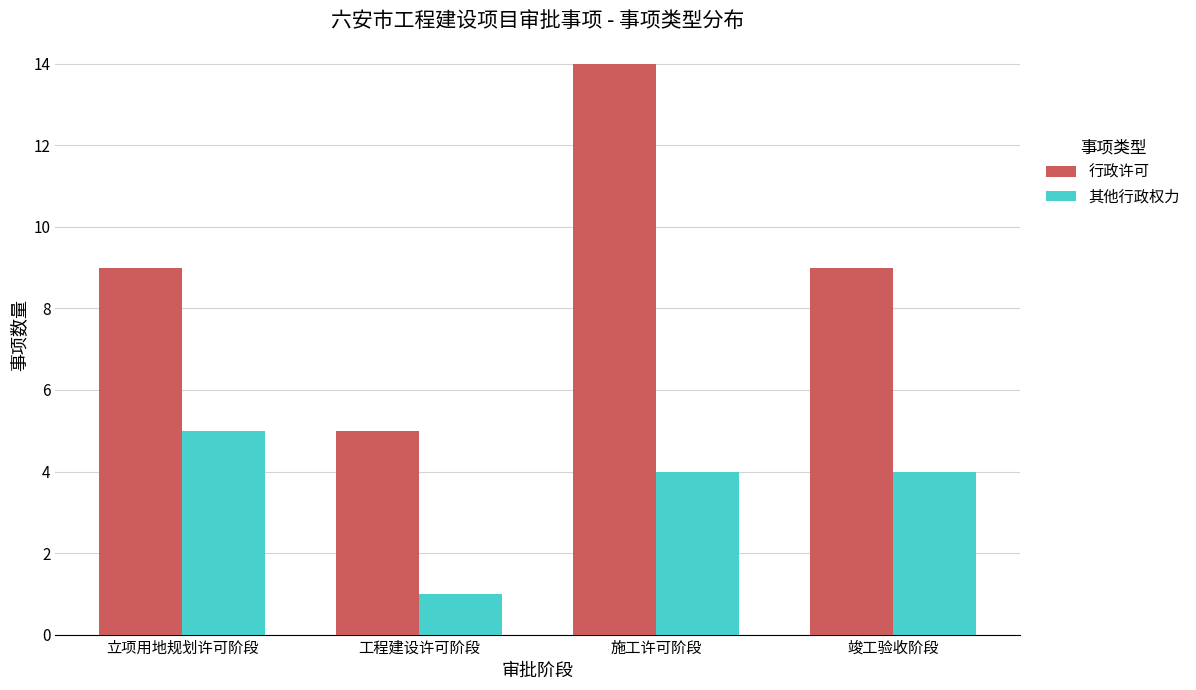

Which series changed the most between 工程建设许可阶段 and 竣工验收阶段?

行政许可